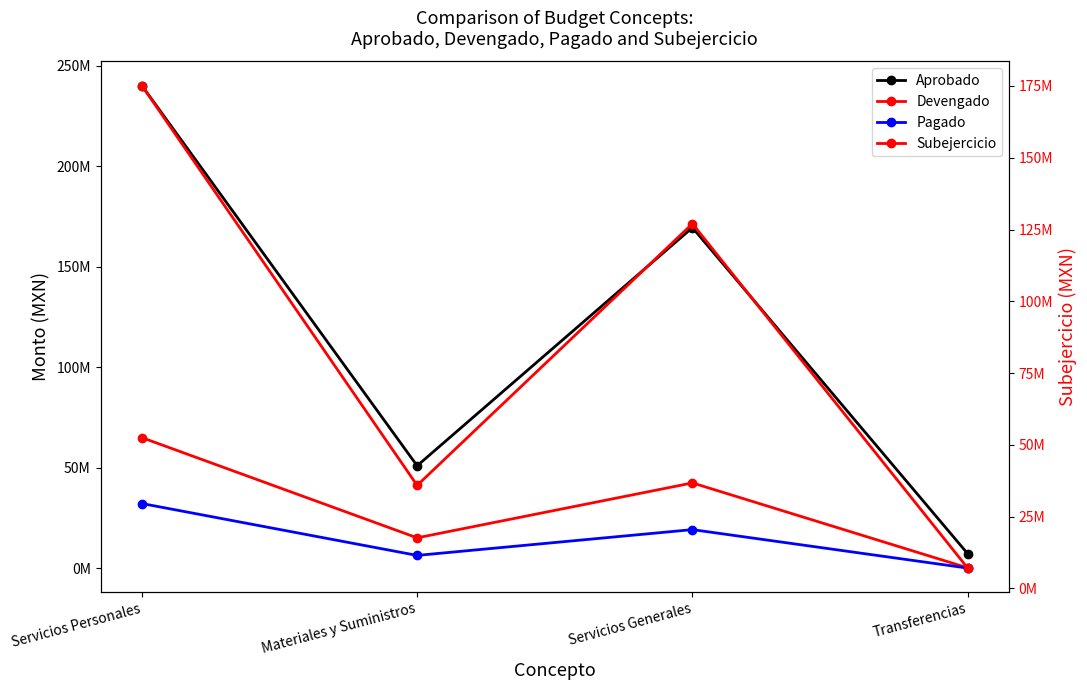

What is the label of the 1st point from the right?

Transferencias